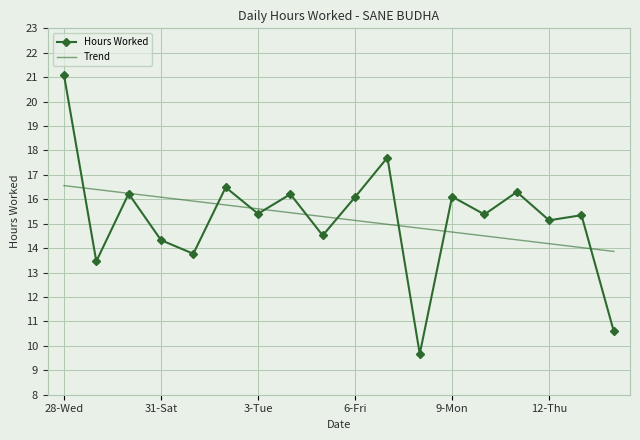

Rank the series by their maximum value, from lowest to highest.

Trend, Hours Worked